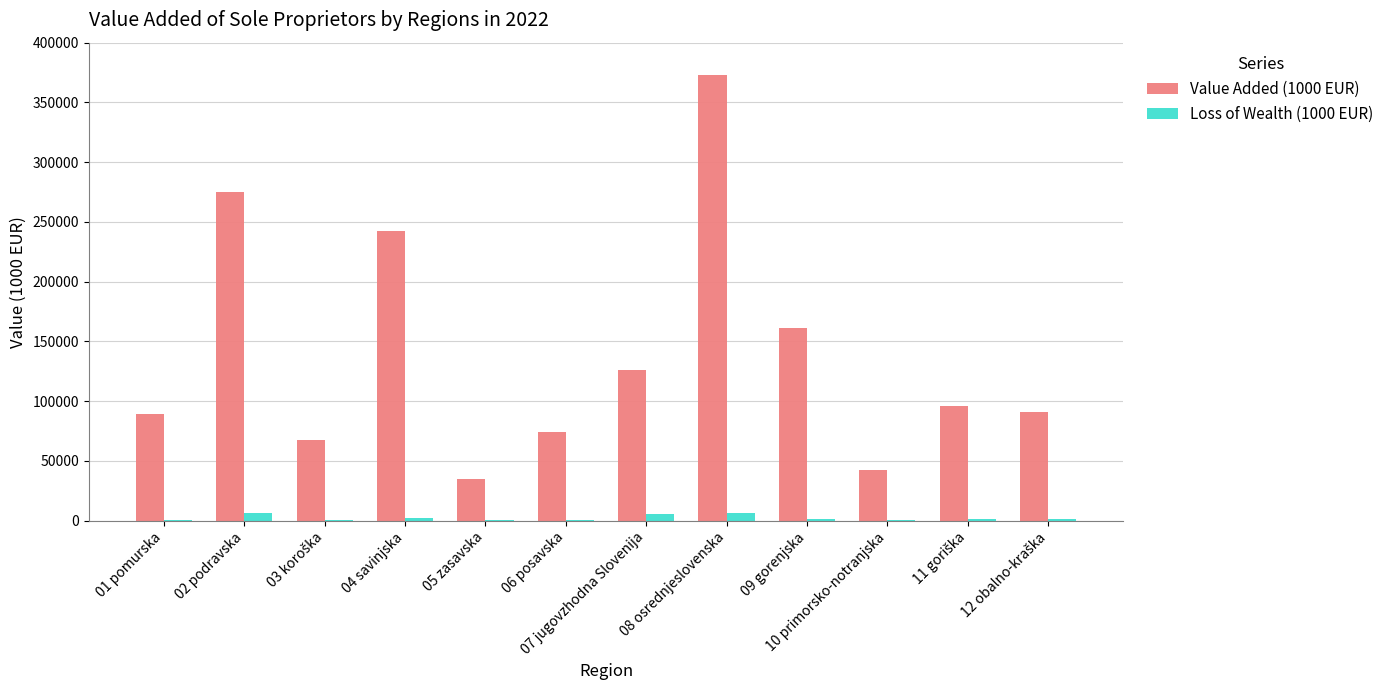

At which label does Value Added (1000 EUR) reach its peak?

08 osrednjeslovenska